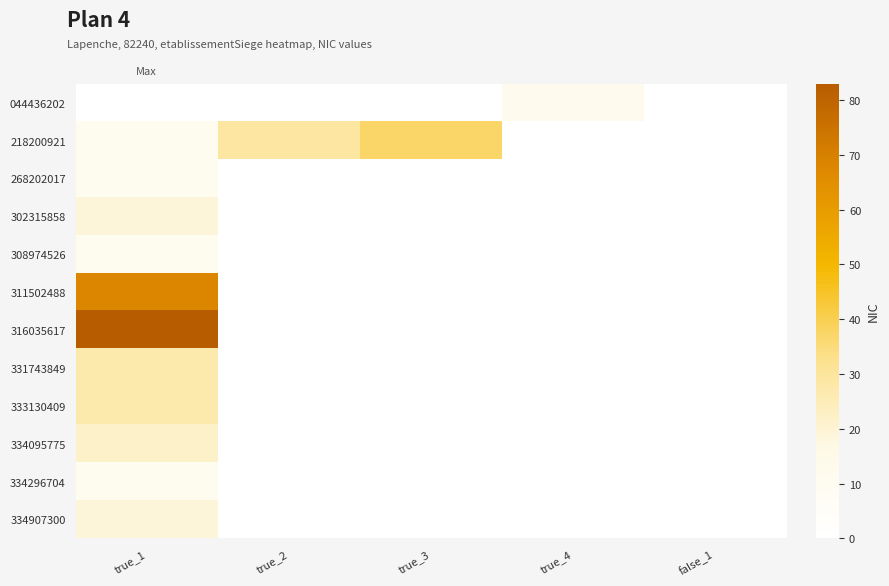

At which category is the sum across all series the highest?

true_1